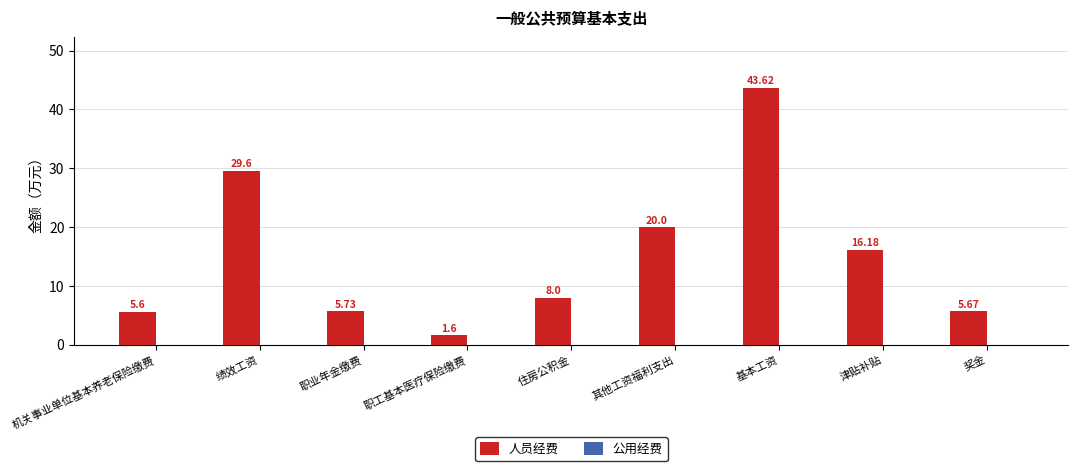

Where is the data nearest to the value 22?

其他工资福利支出